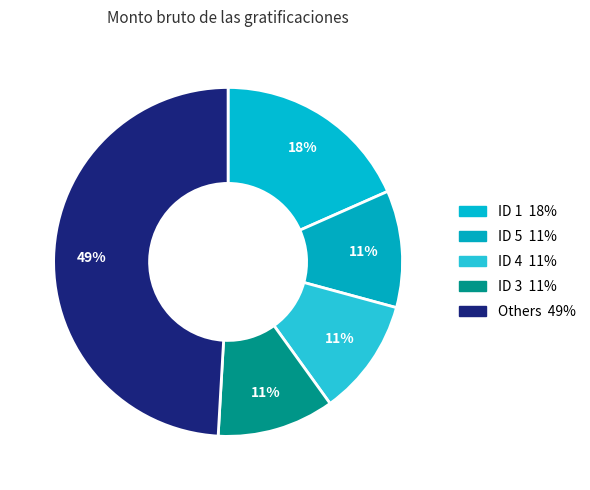

Count the number of slices in the pie.

5